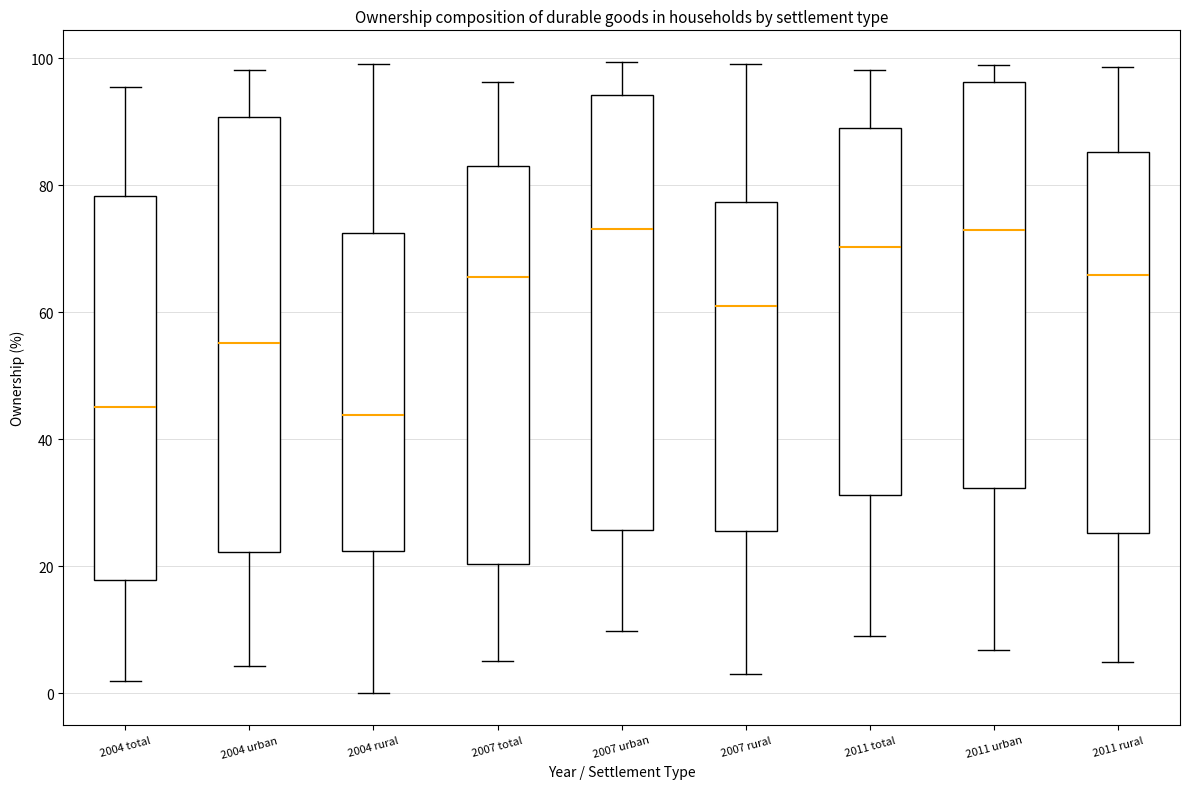

Reading left to right, transcribe this box plot: for each box, give where its median line is, the range the box spans, and where its two whiskers end, as read against the y-axis. The values are not printed on the chart, so give them approximately, as read against the axis.

2004 total: median 46, box 18 to 78, whiskers 2 to 96
2004 urban: median 56, box 22 to 90, whiskers 4 to 98
2004 rural: median 44, box 22 to 72, whiskers 0 to 100
2007 total: median 66, box 20 to 84, whiskers 6 to 96
2007 urban: median 74, box 26 to 94, whiskers 10 to 100
2007 rural: median 62, box 26 to 78, whiskers 4 to 100
2011 total: median 70, box 32 to 90, whiskers 10 to 98
2011 urban: median 74, box 32 to 96, whiskers 6 to 98
2011 rural: median 66, box 26 to 86, whiskers 4 to 98